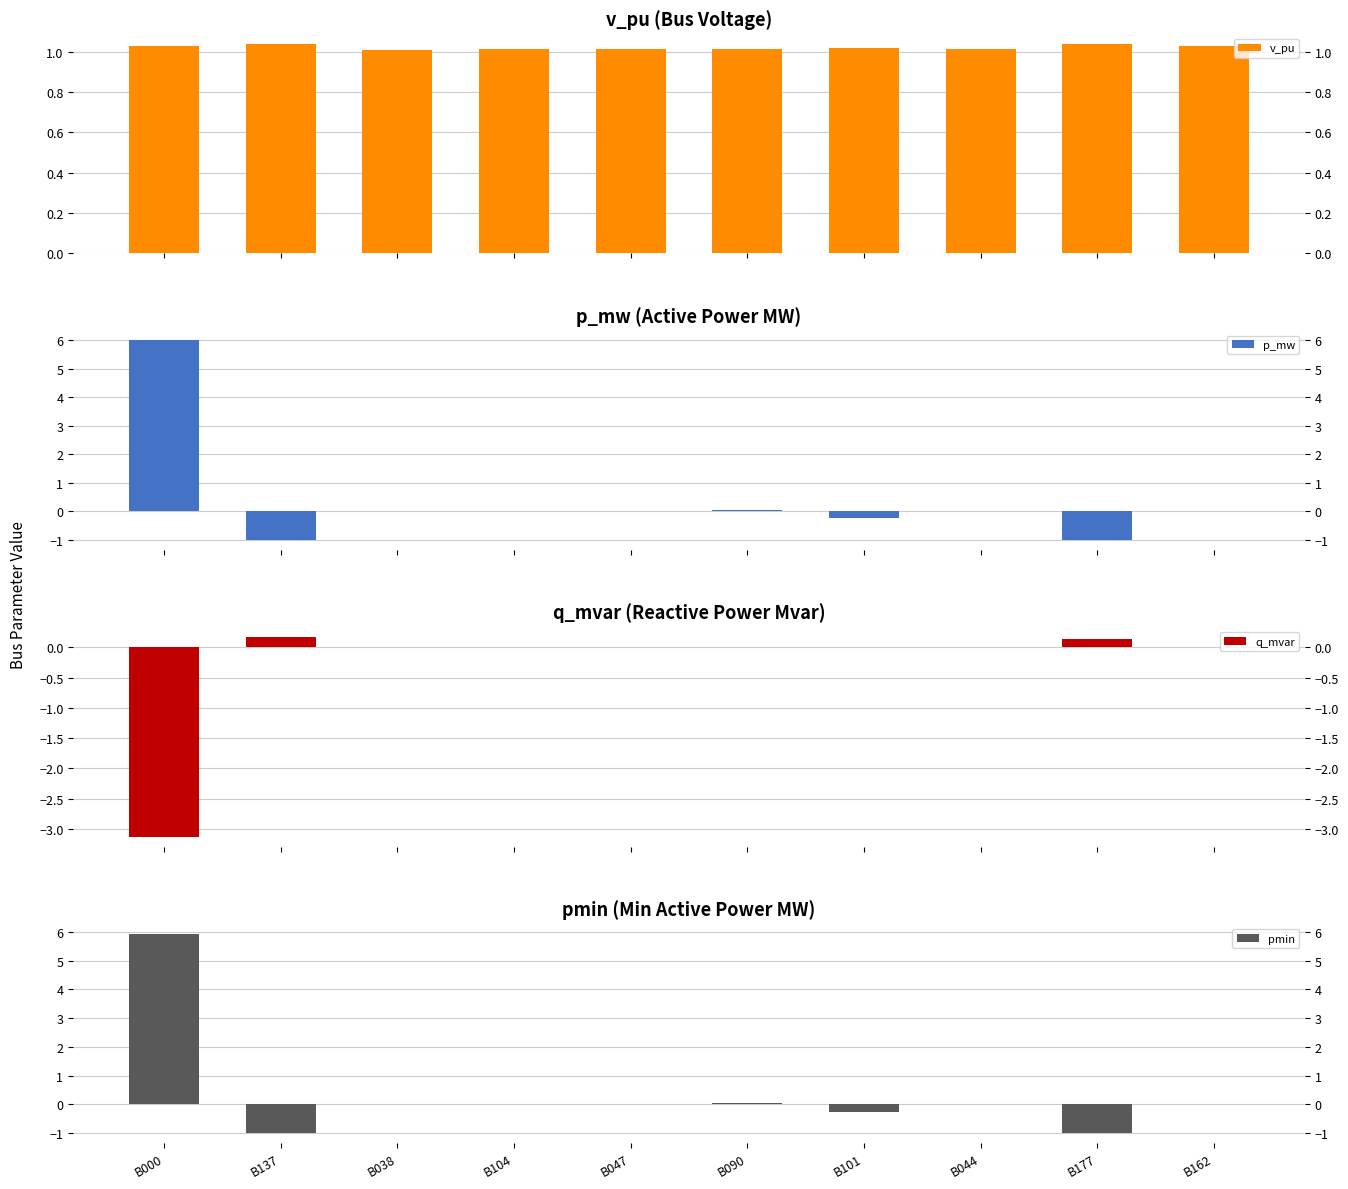

Are the bars horizontal?

No